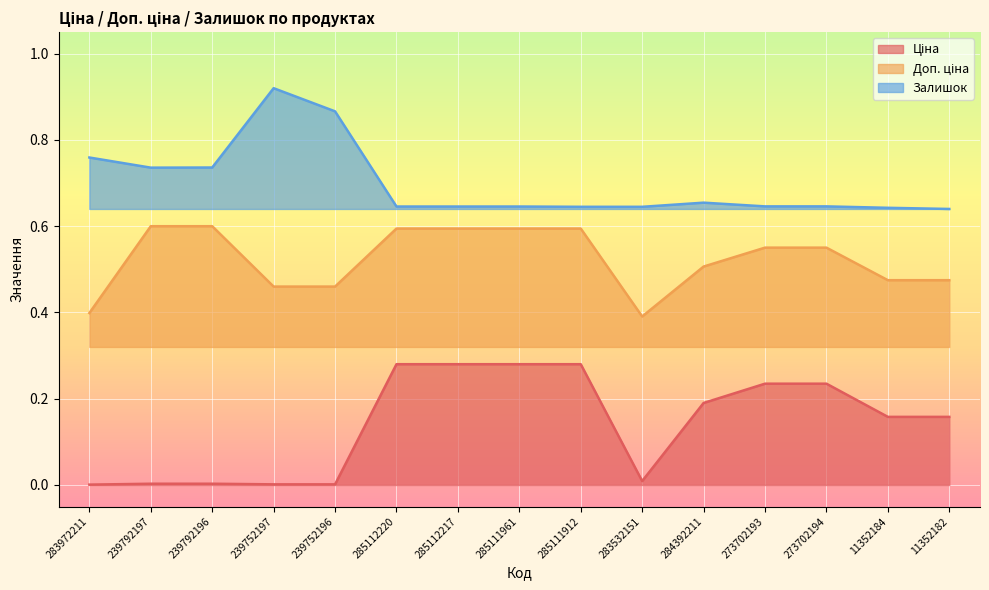

True or false: Доп. ціна and Ціна cross at least once.

False